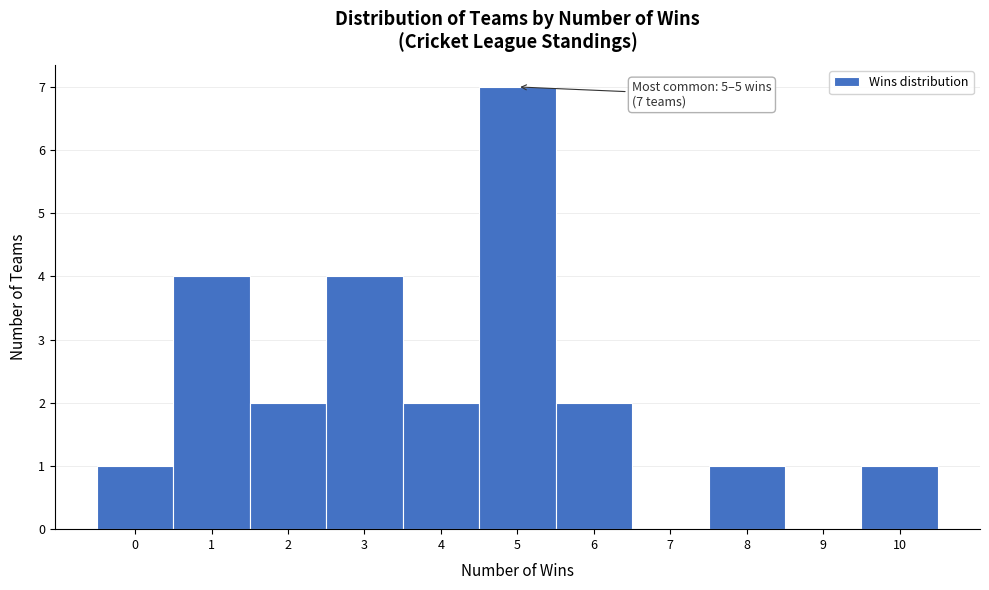

Over which range of the x-axis is the bar tallest?

4.5 to 5.5